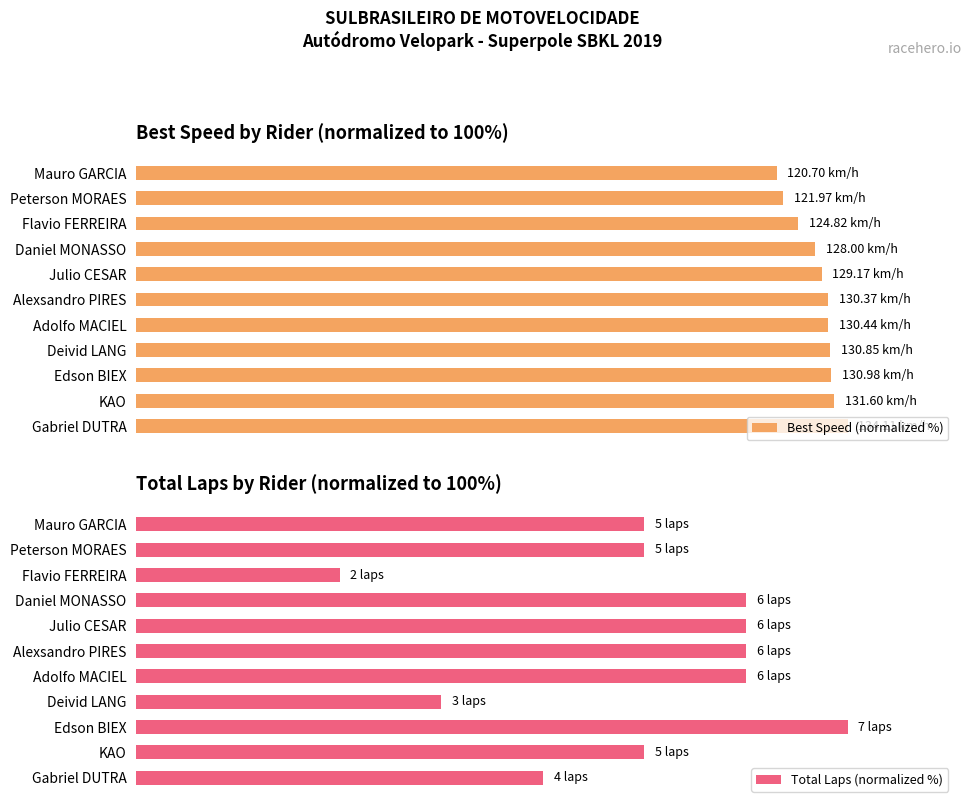

Which series has the largest total across all categories?

Best Speed (normalized %)